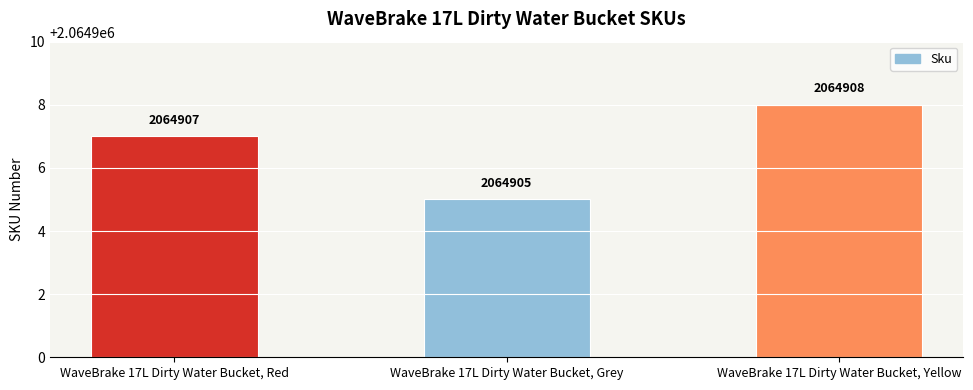

What is the approximate value at WaveBrake 17L Dirty Water Bucket, Grey?

2064905